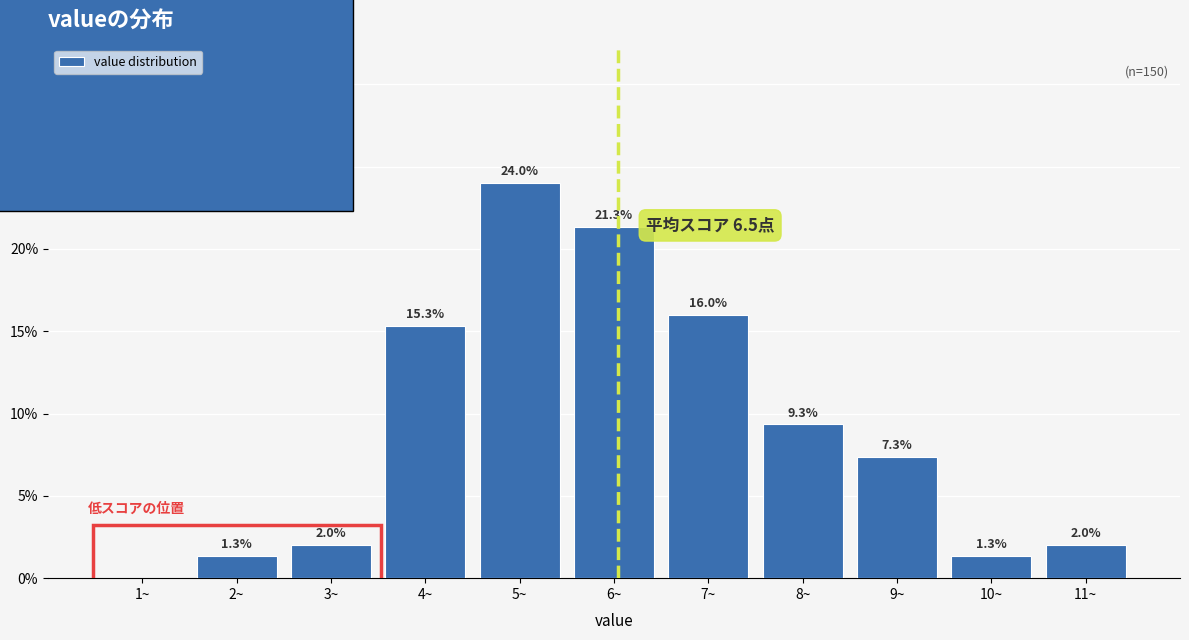

Reading left to right, what are all the values shown in this chart?

1~=0.0	2~=1.3	3~=2.0	4~=15.3	5~=24.0	6~=21.3	7~=16.0	8~=9.3	9~=7.3	10~=1.3	11~=2.0